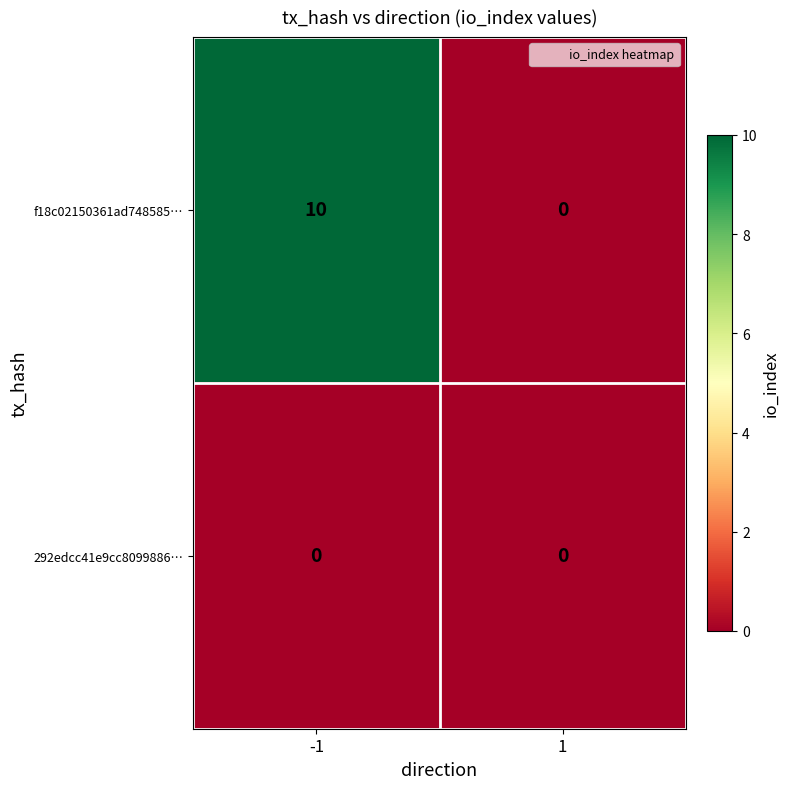

What is the total value across all series at -1?

10